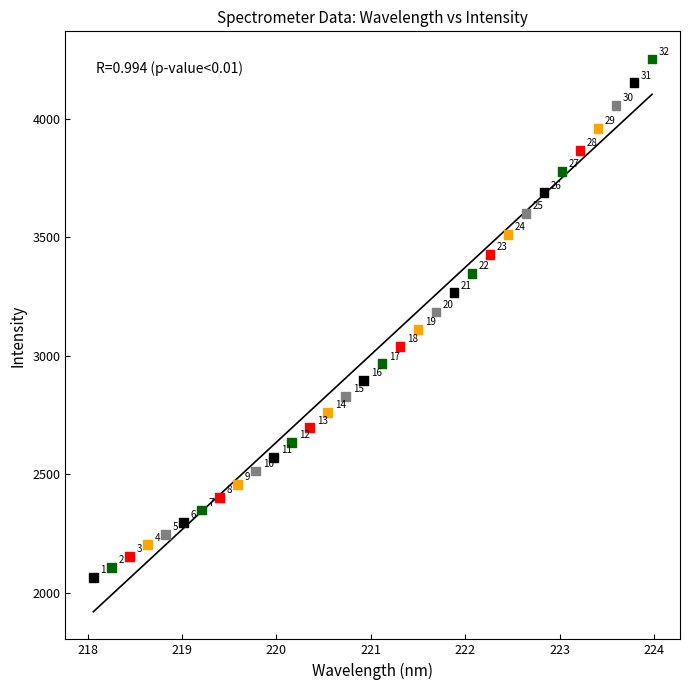

What is the range of Y values (max minus min)?

2187.9